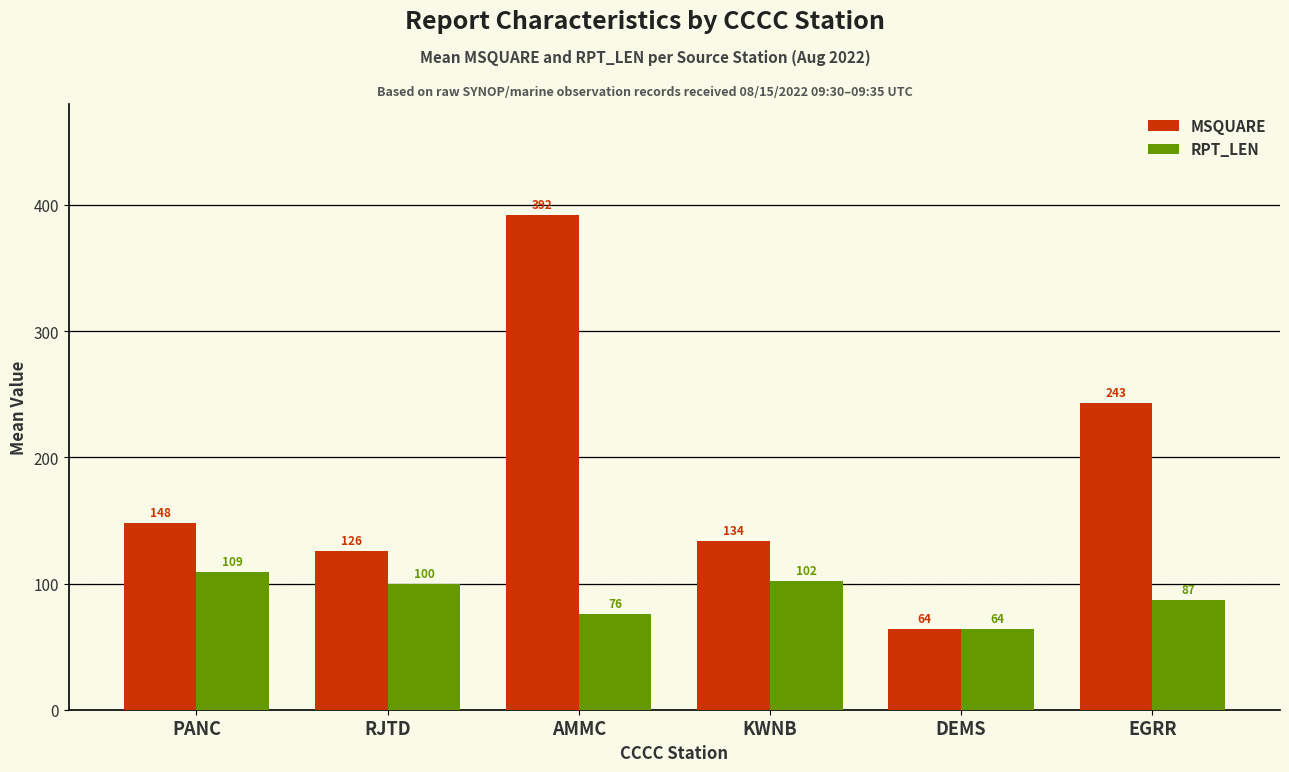

What is the sum of the RPT_LEN values at RJTD and EGRR?

187